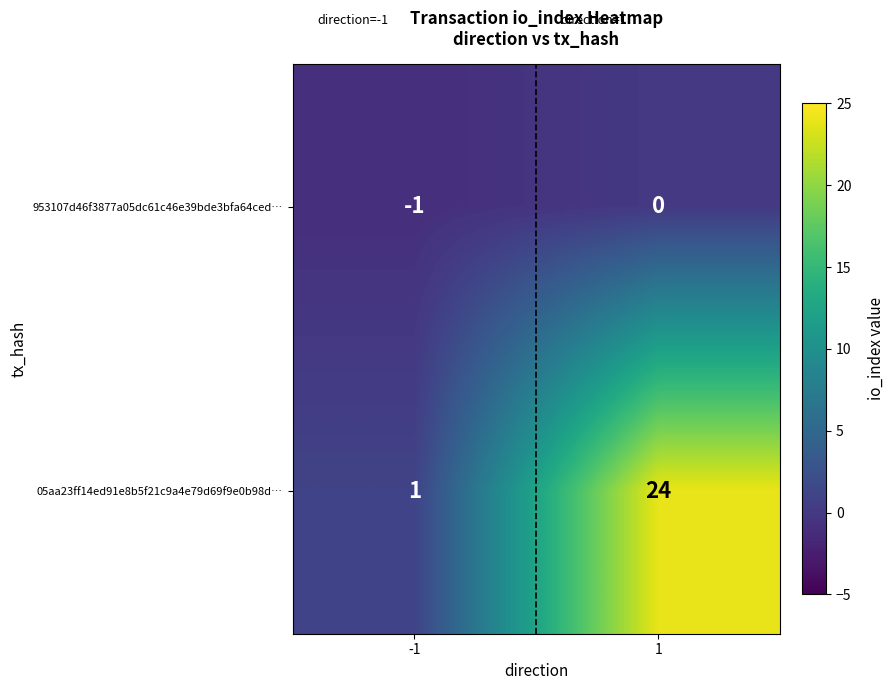

Which label corresponds to the largest value in the chart?

1